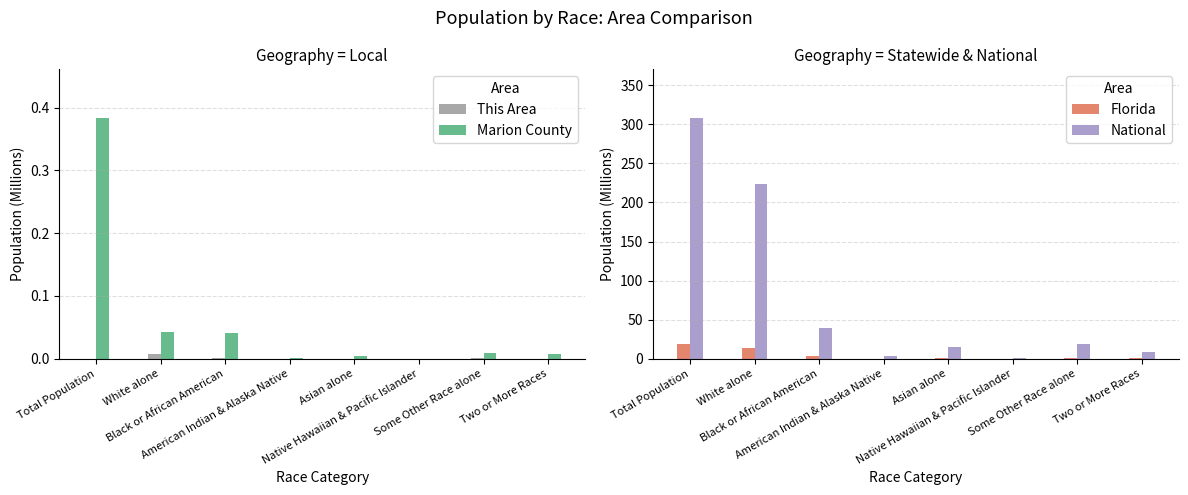

At which label does This Area reach its peak?

White alone